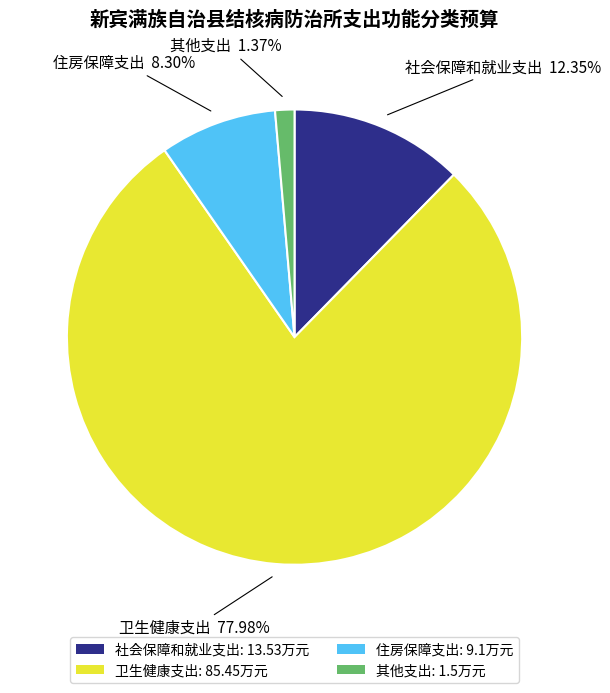

Does any single category account for the majority?

Yes